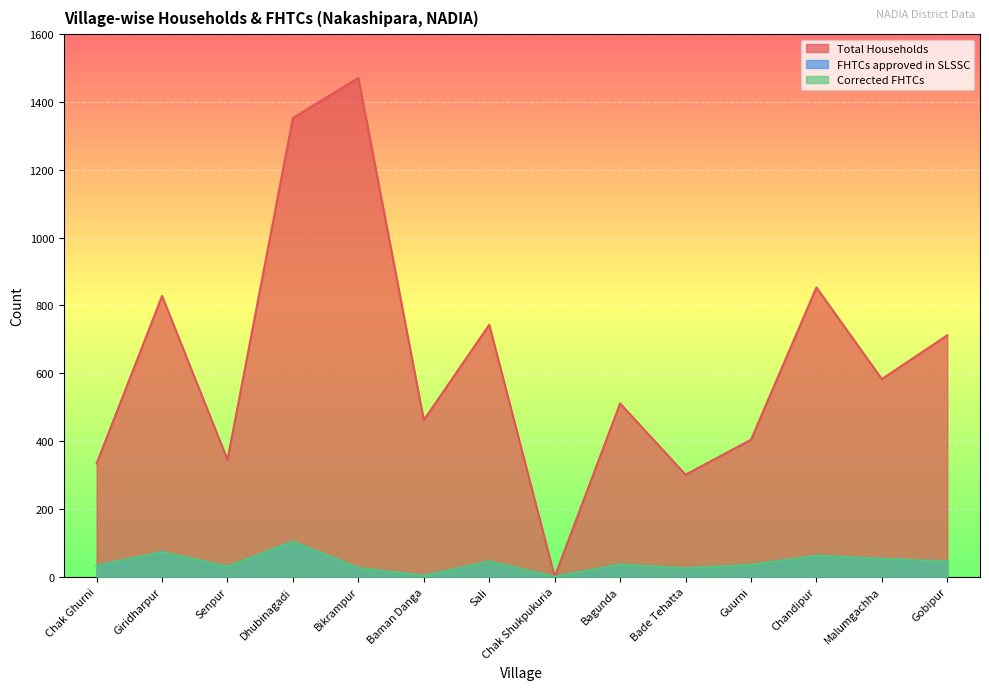

At which category does Total Households reach its first local peak?

Giridharpur